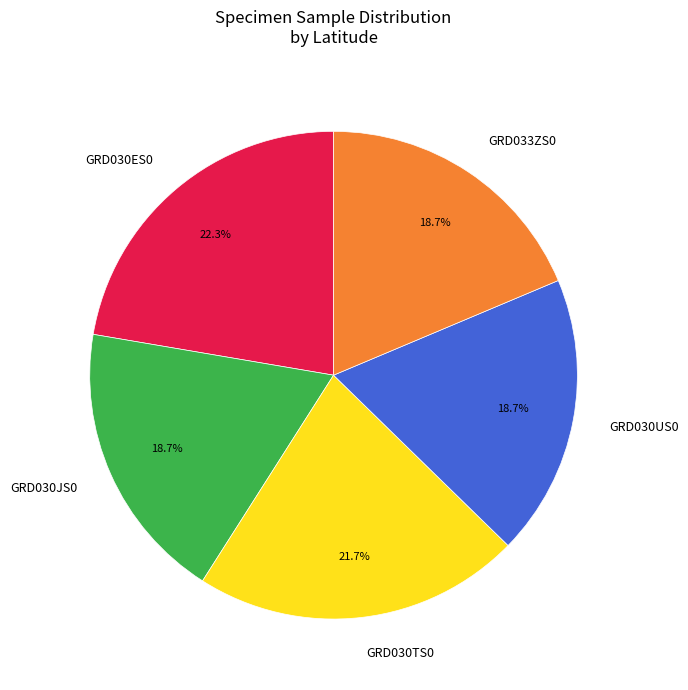

To the nearest percent, what is the difference between the largest and smallest slice percentages?

4%